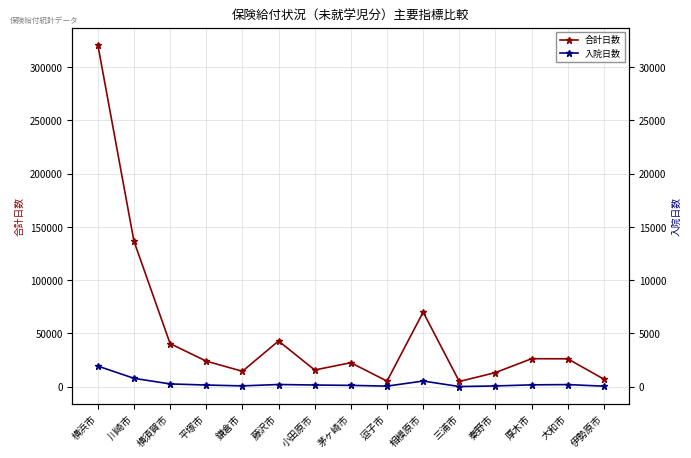

Which has a higher value, 横浜市 or 横須賀市?

横浜市